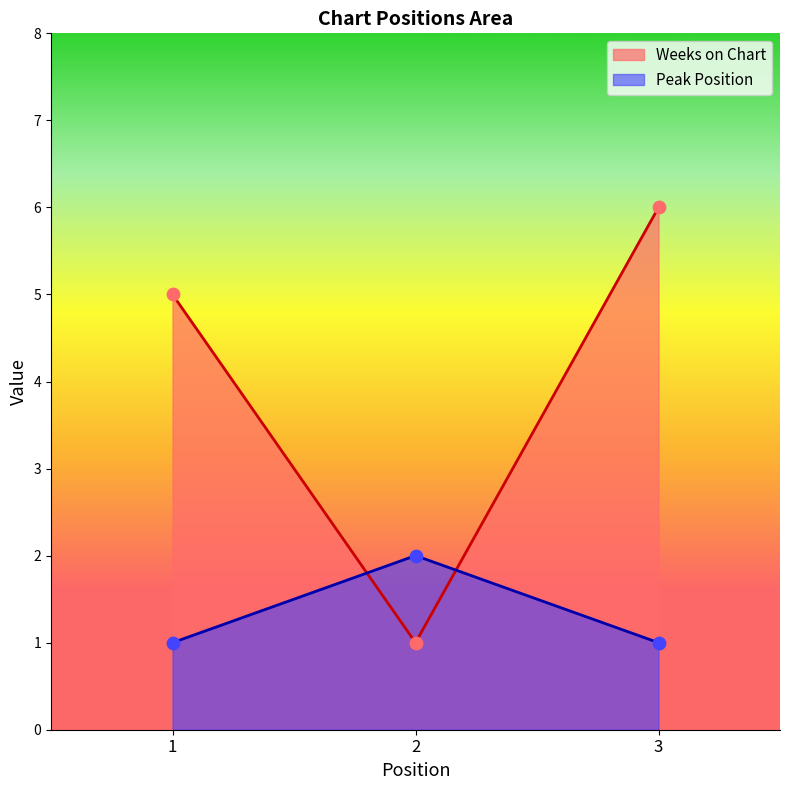

Which series has the largest total across all categories?

Weeks on Chart